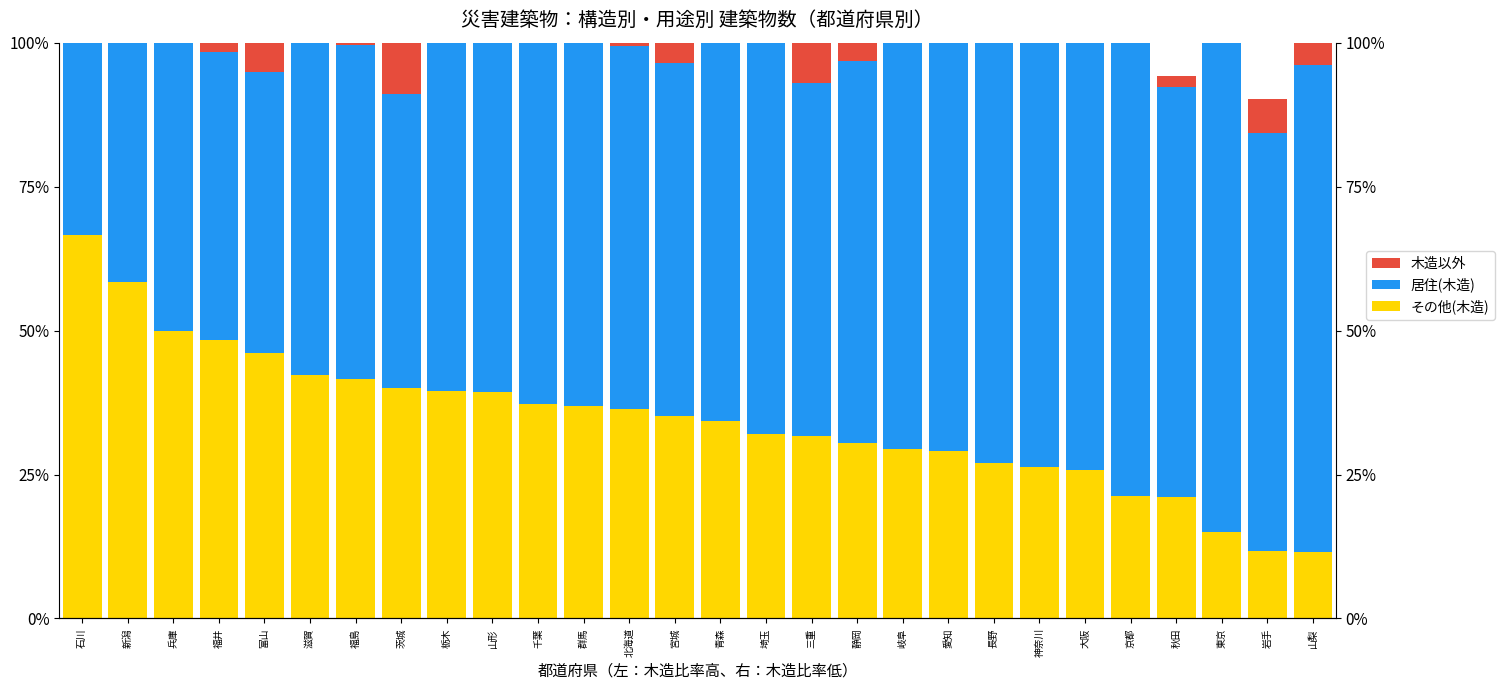

What is the value of the 木造以外 bar at the 27th from the left?

5.9